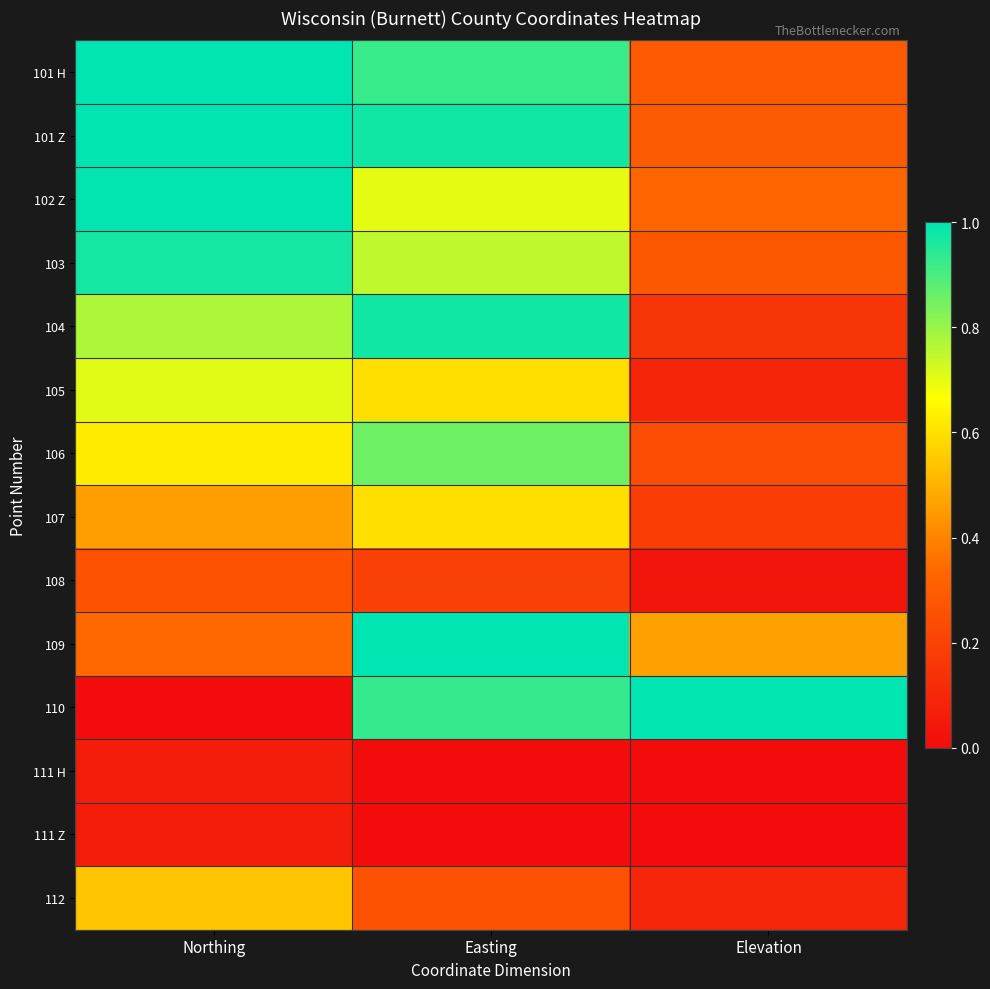

Which label corresponds to the largest value in the chart?

Northing